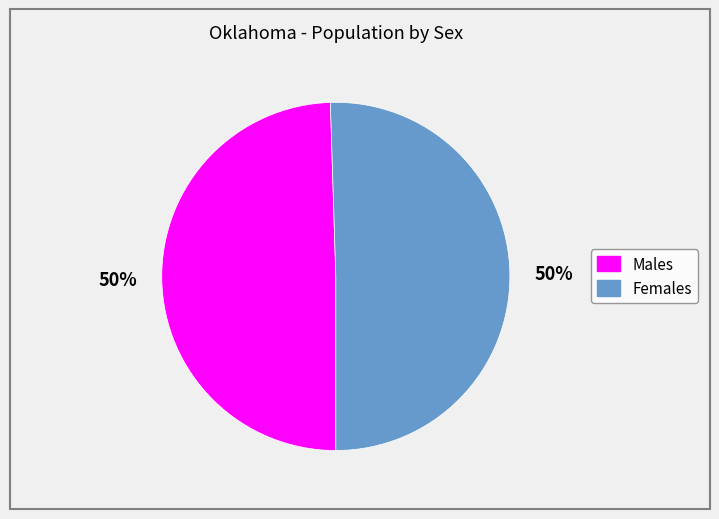

To the nearest percent, what is the average slice percentage?

50%